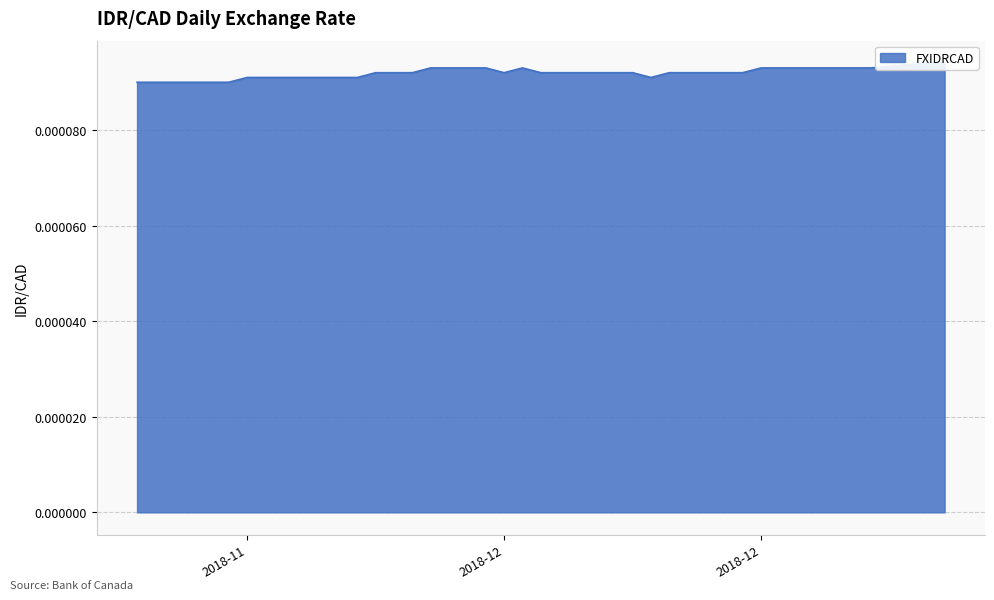

Does the chart display data point markers on the line(s)?

No